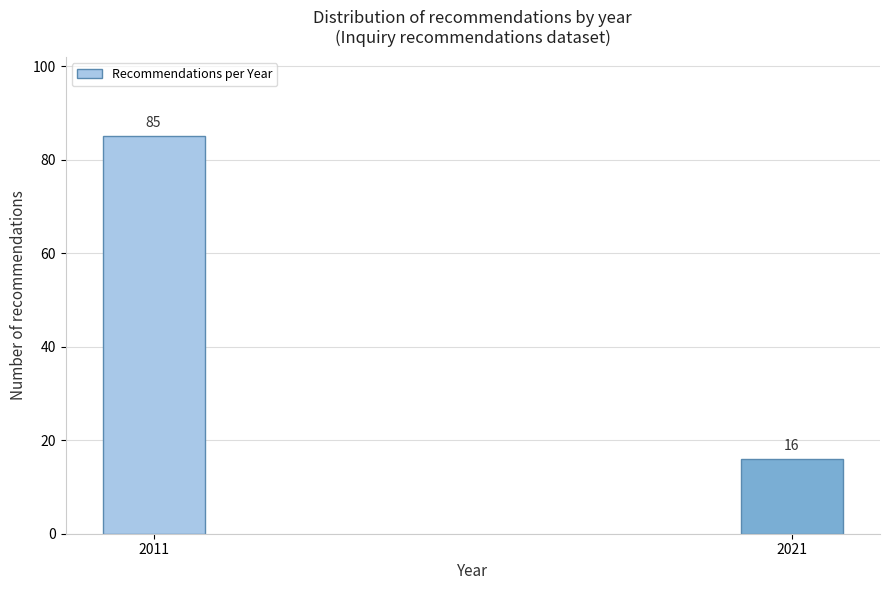

Reading left to right, transcribe all the data shown in this chart.

85	16